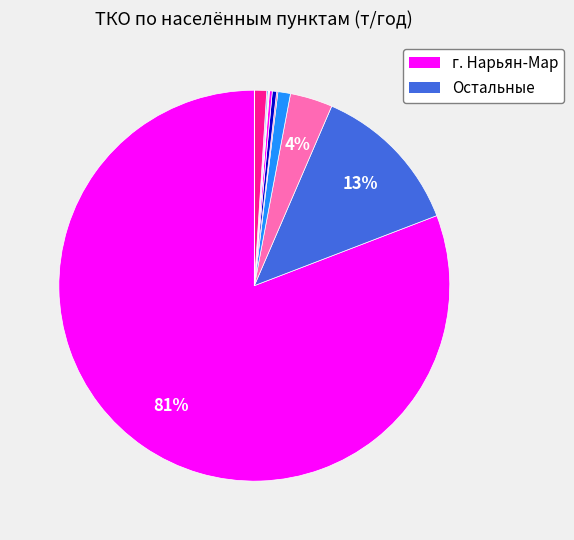

Is there any slice that represents more than half of the pie?

Yes